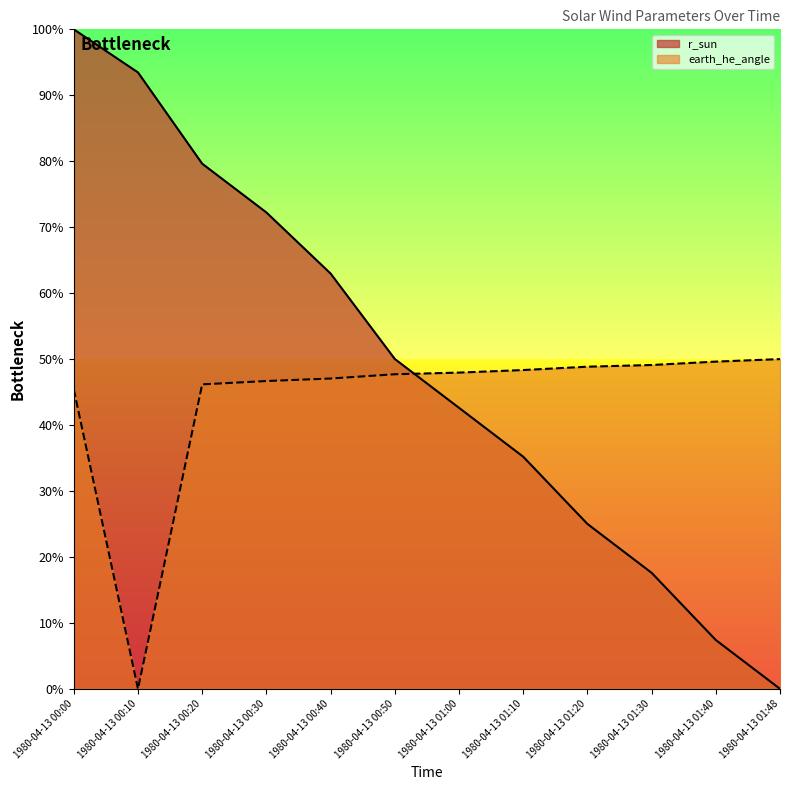

What is the sum of the r_sun values at 1980-04-13 00:00 and 1980-04-13 00:50?

1.5